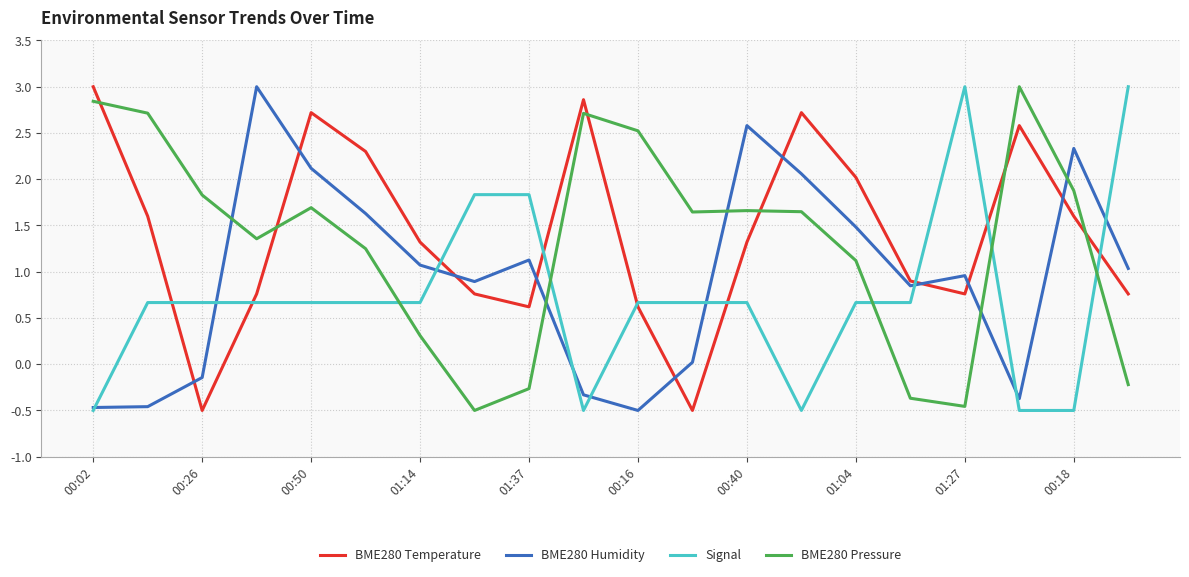

What is the highest value of the Signal series?

3.0